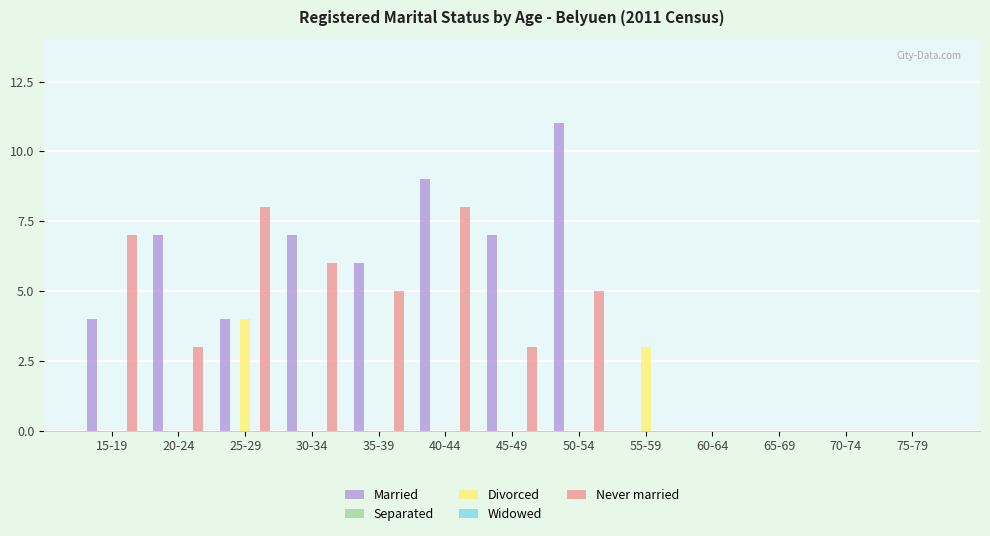

At which label does Married first exceed 4?

20-24